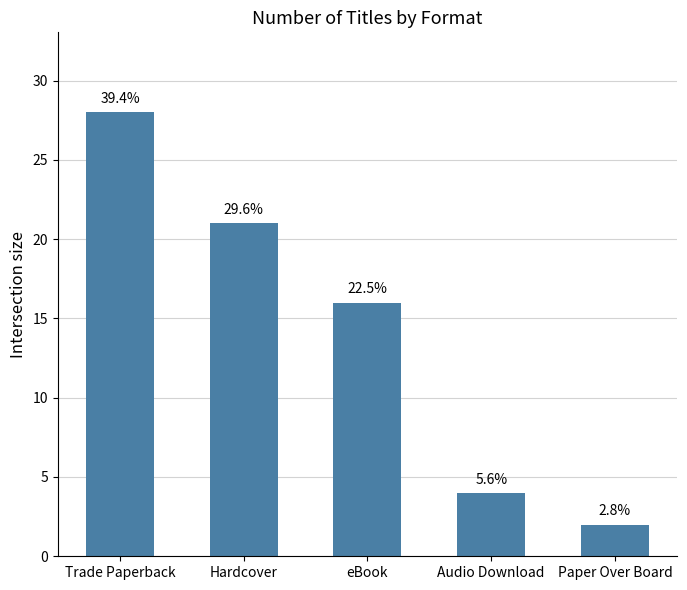

Rank the categories by value from lowest to highest.

Paper Over Board, Audio Download, eBook, Hardcover, Trade Paperback